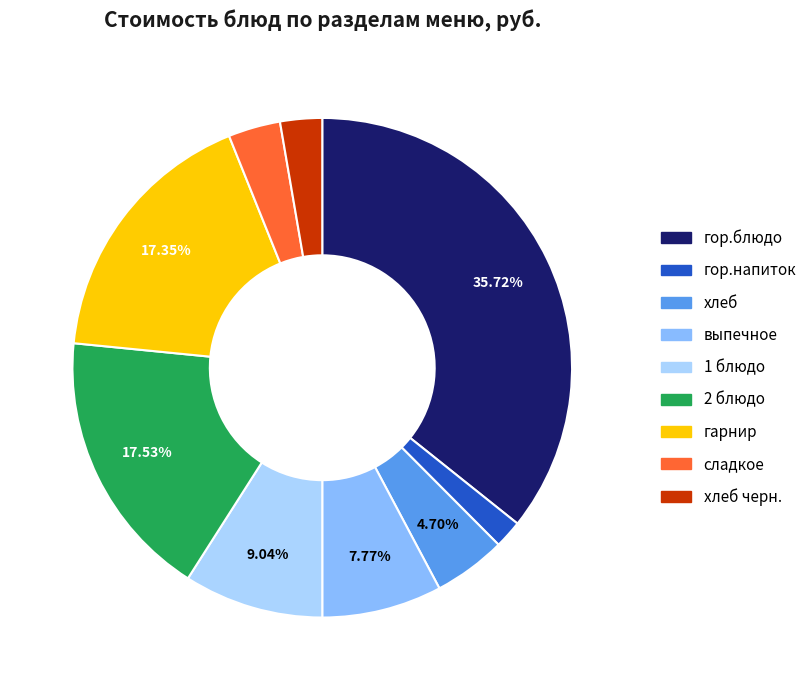

Is there any slice that represents more than half of the pie?

No